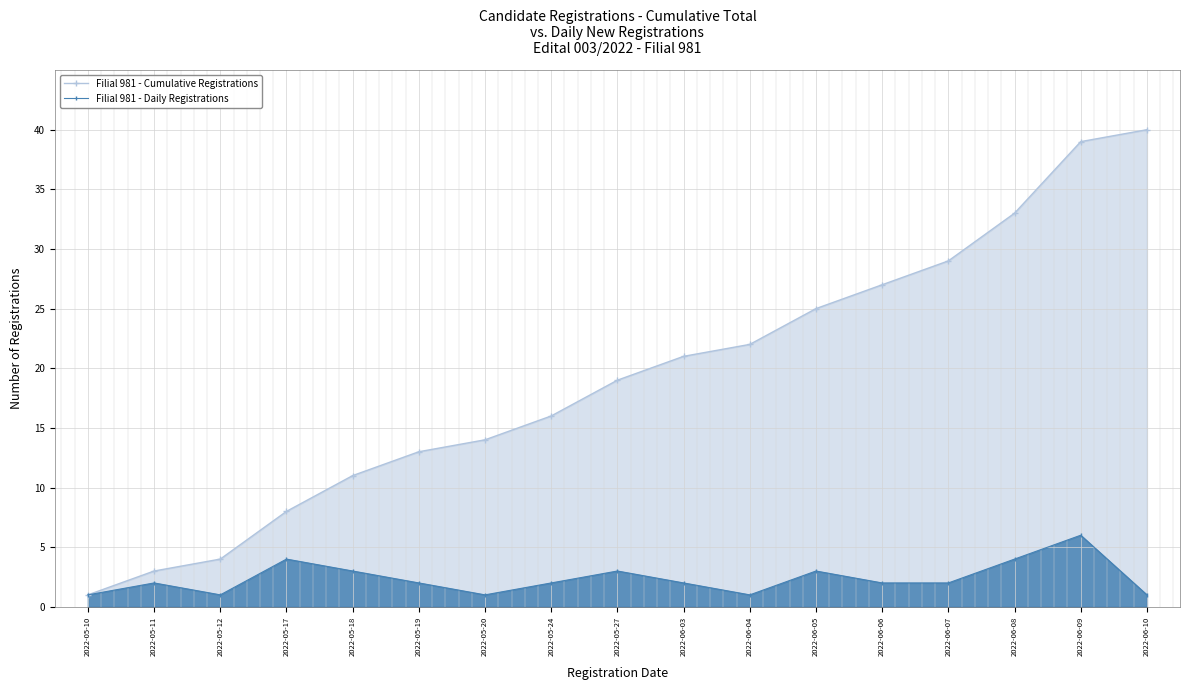

What is the smallest value displayed?

1